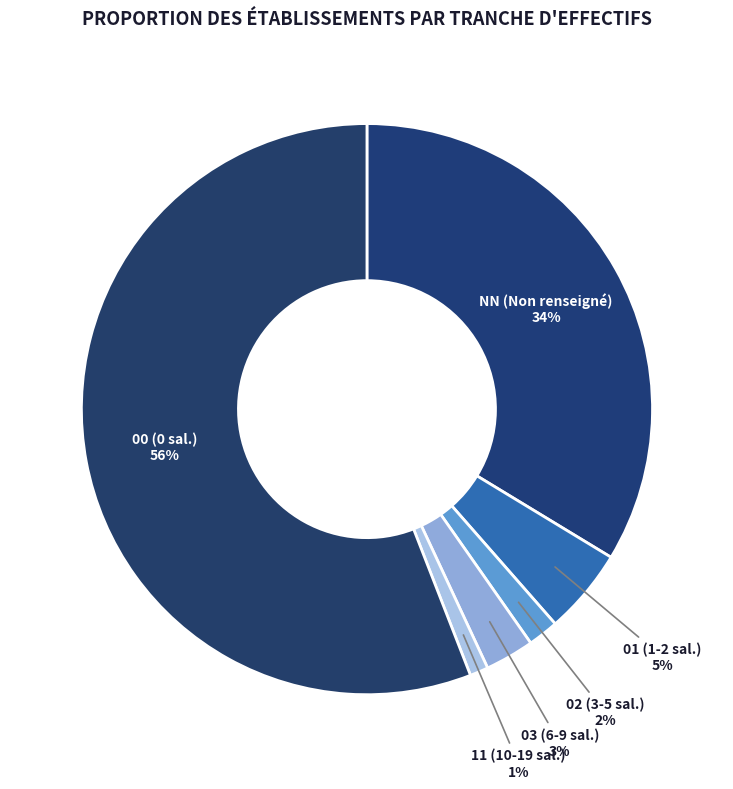

Which category accounts for the majority?

00